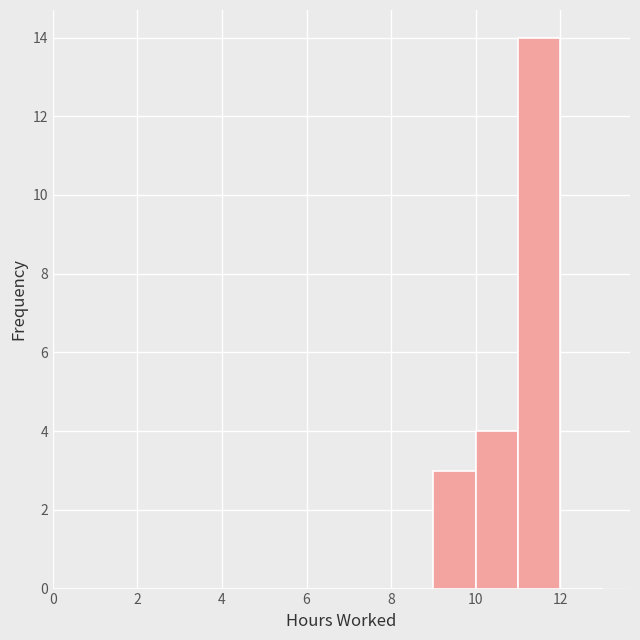

Reading left to right, list every bar in this chart as the range it spans on the x-axis followed by its height. The values are not printed on the chart, so give them approximately, as read against the axis.

0 to 1: 0
1 to 2: 0
2 to 3: 0
3 to 4: 0
4 to 5: 0
5 to 6: 0
6 to 7: 0
7 to 8: 0
8 to 9: 0
9 to 10: 3
10 to 11: 4
11 to 12: 14
12 to 13: 0